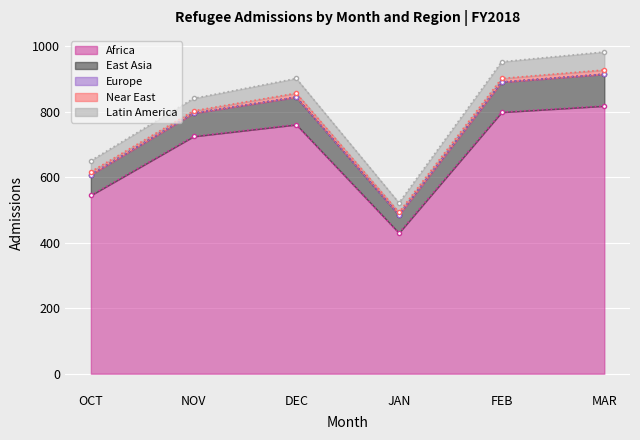

What is the highest value of the Africa series?

818